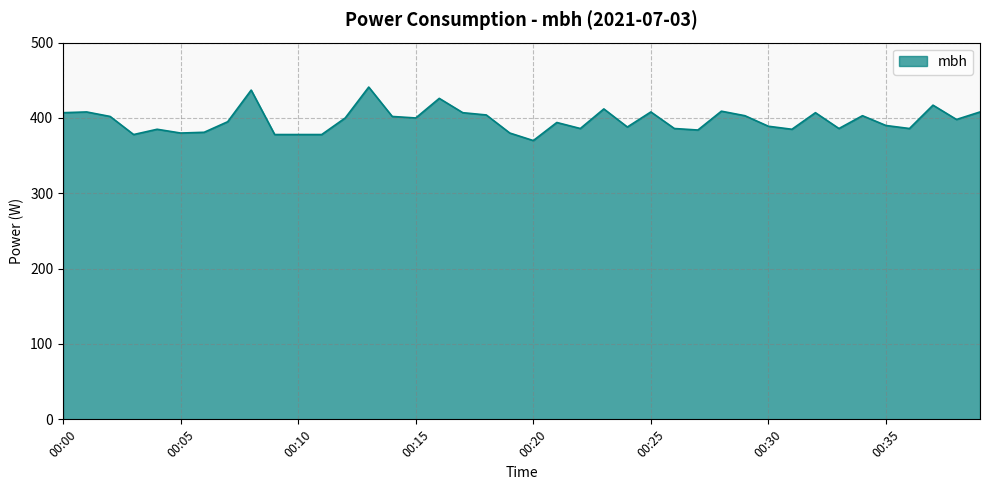

What is the difference between the maximum and minimum values?

71